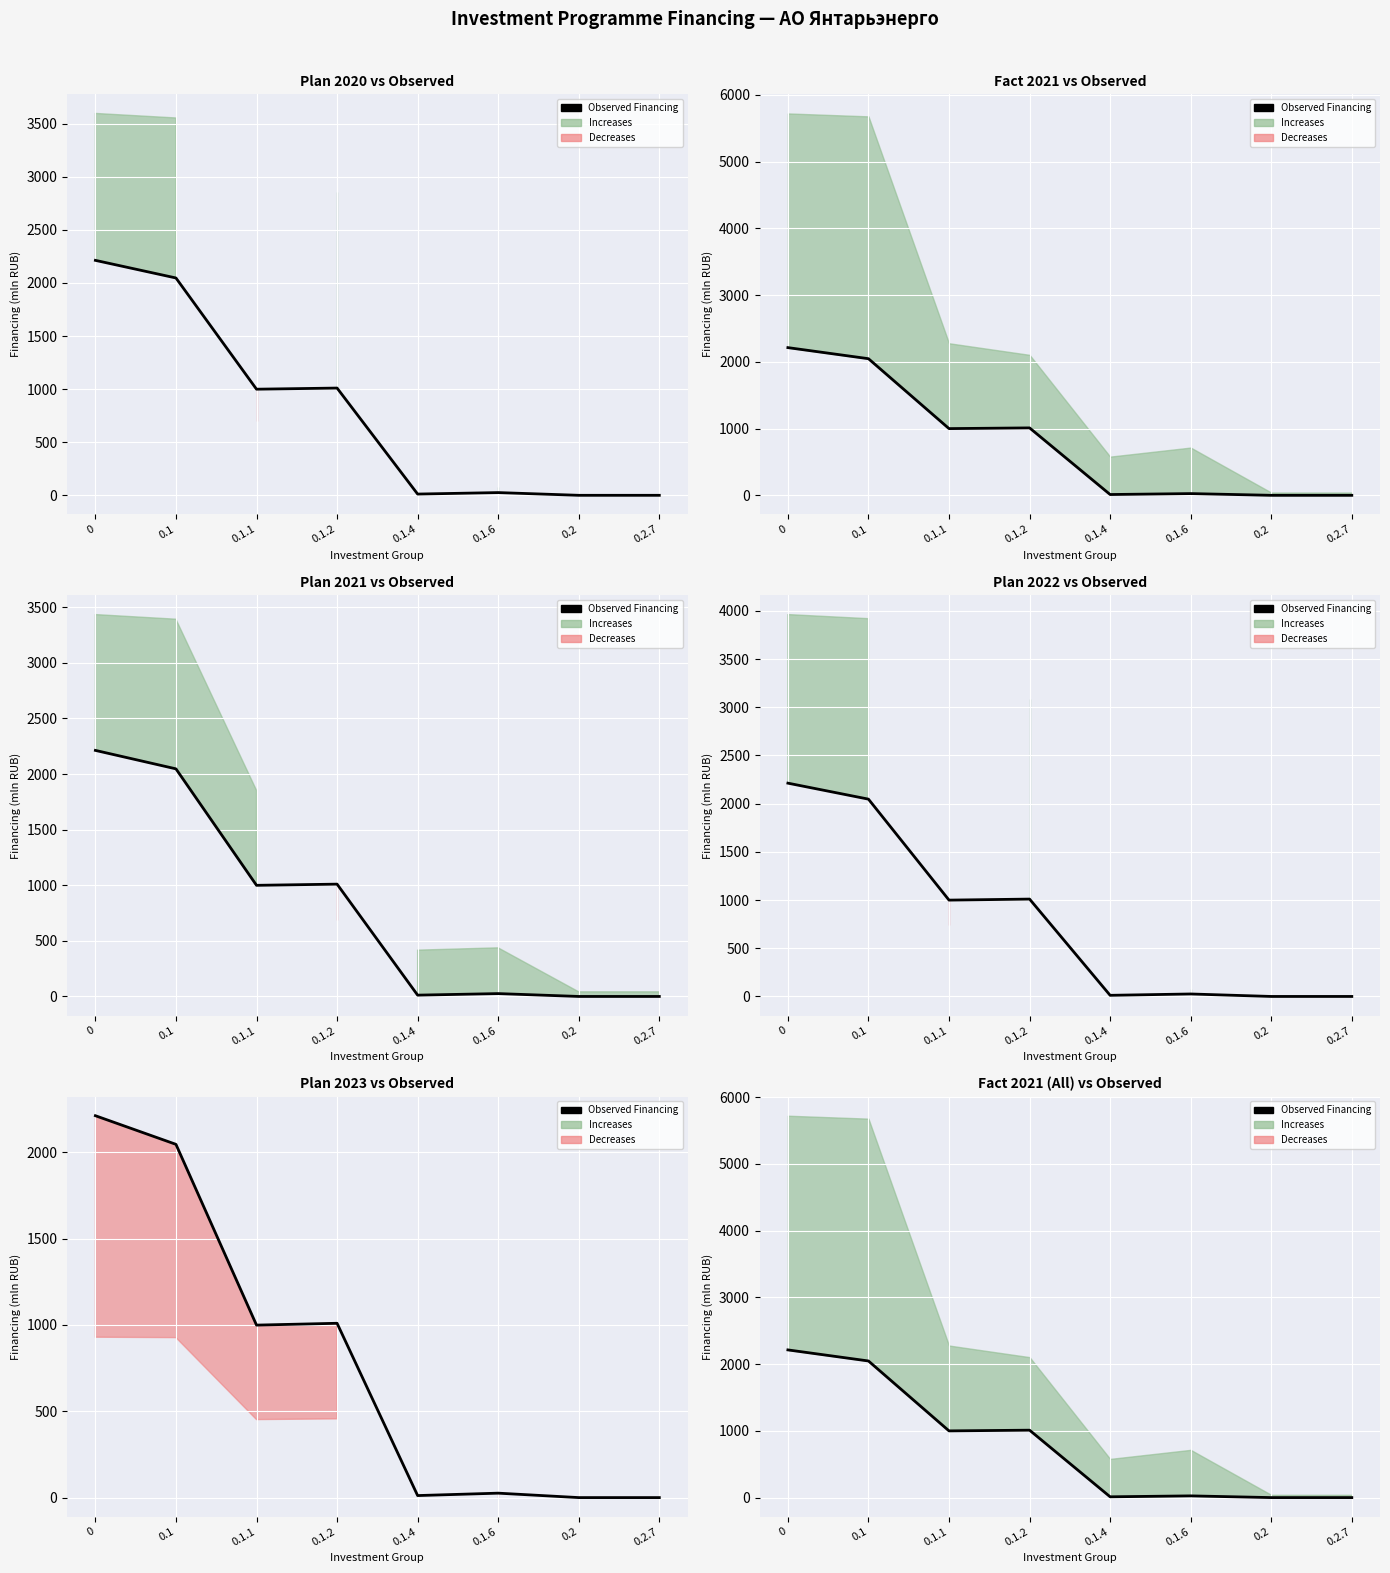

Count the number of values greater than 999.

4